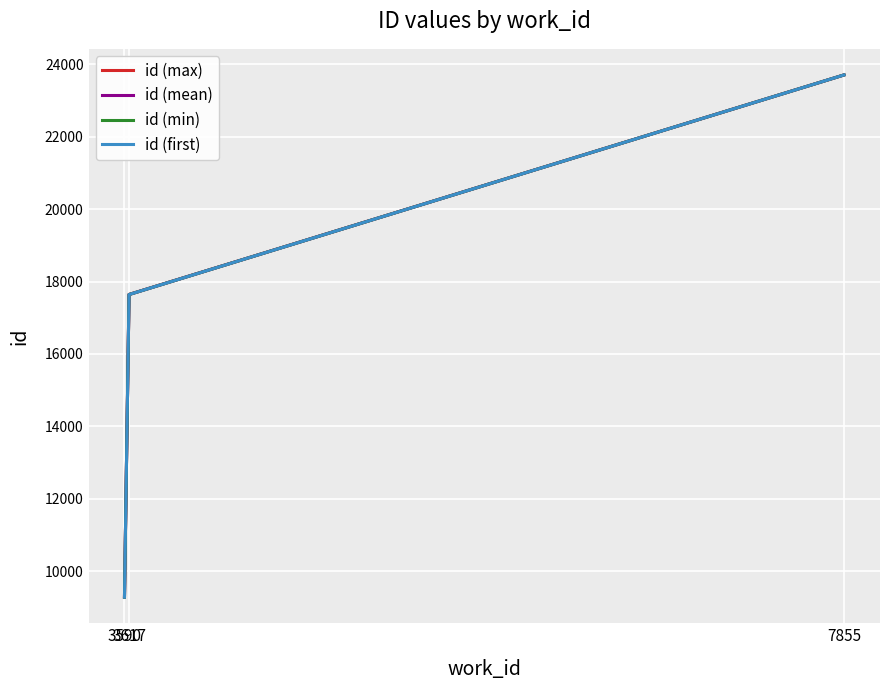

Which series has the largest range (max minus min)?

id (min)